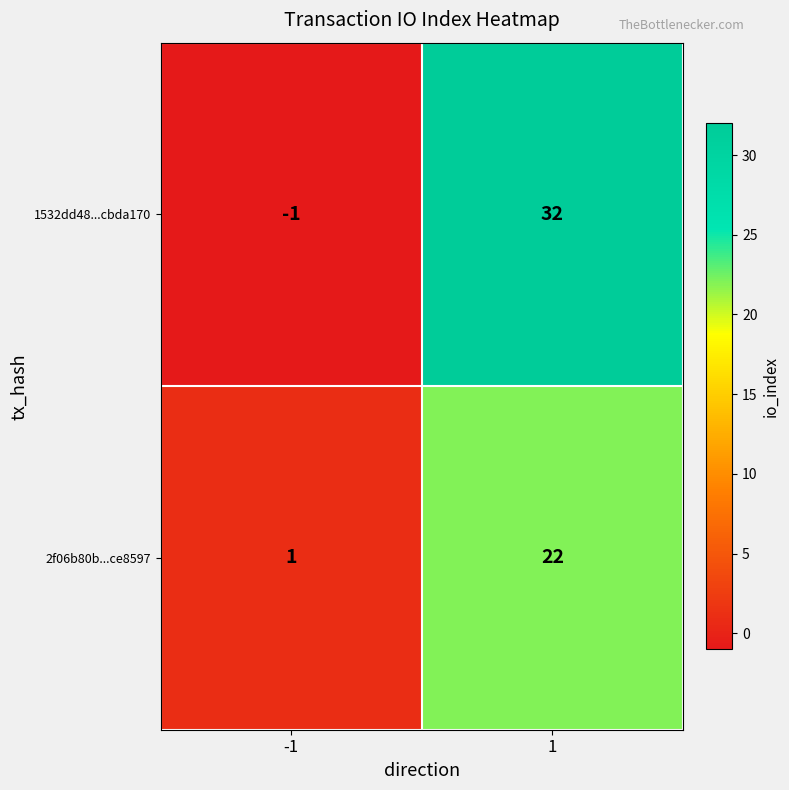

What is the average value of the 1532dd48...cbda170 series?

16